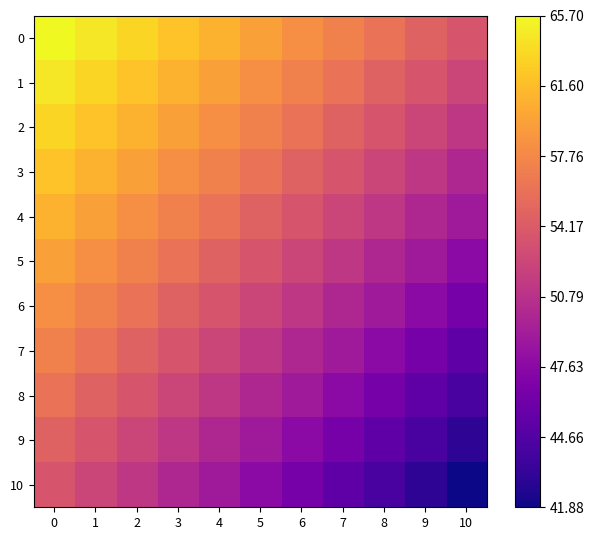

What is the spread (max minus min) of values at 0?

0.1